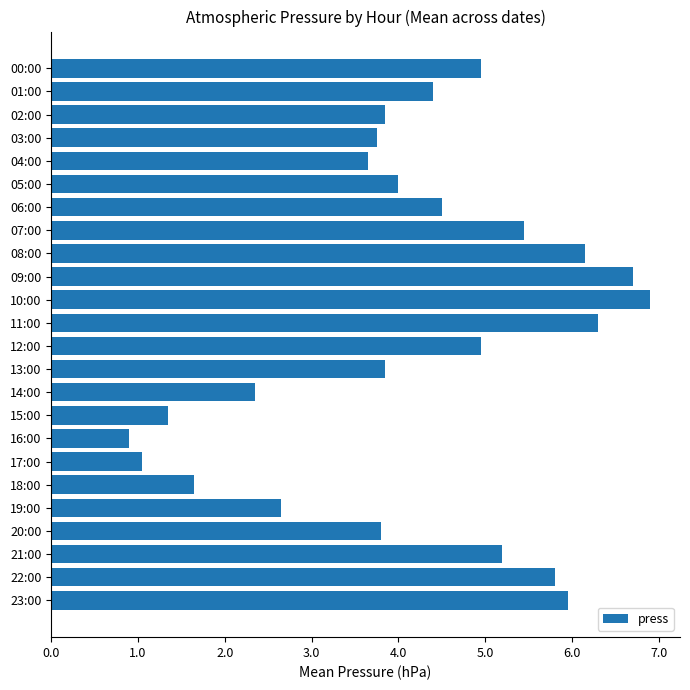

What is the difference between the second highest and minimum values?

5.8